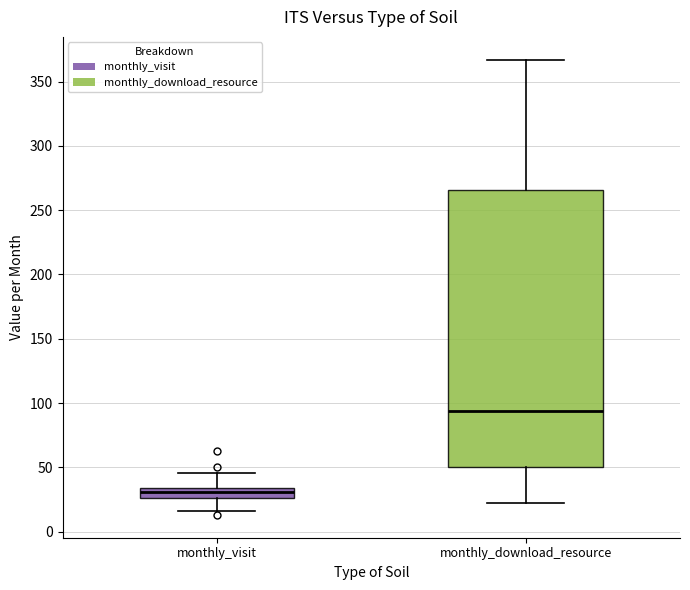

Where does the upper whisker of the box for monthly_download_resource end on the y-axis? The values are not printed on the chart, so give them approximately, as read against the axis.

365